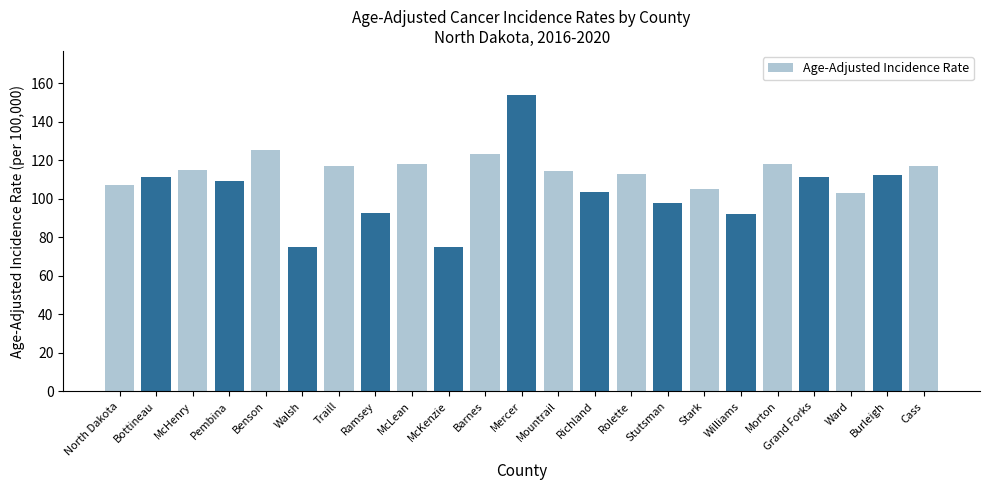

Which category has the highest value across all series?

Mercer